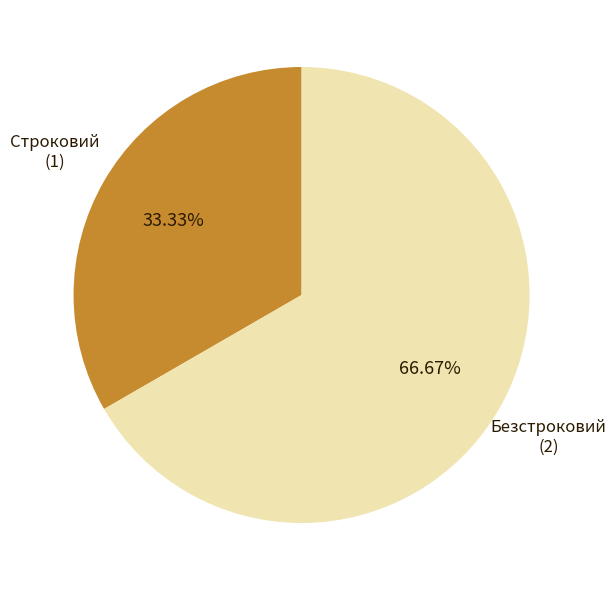

Does any single category account for the majority?

Yes